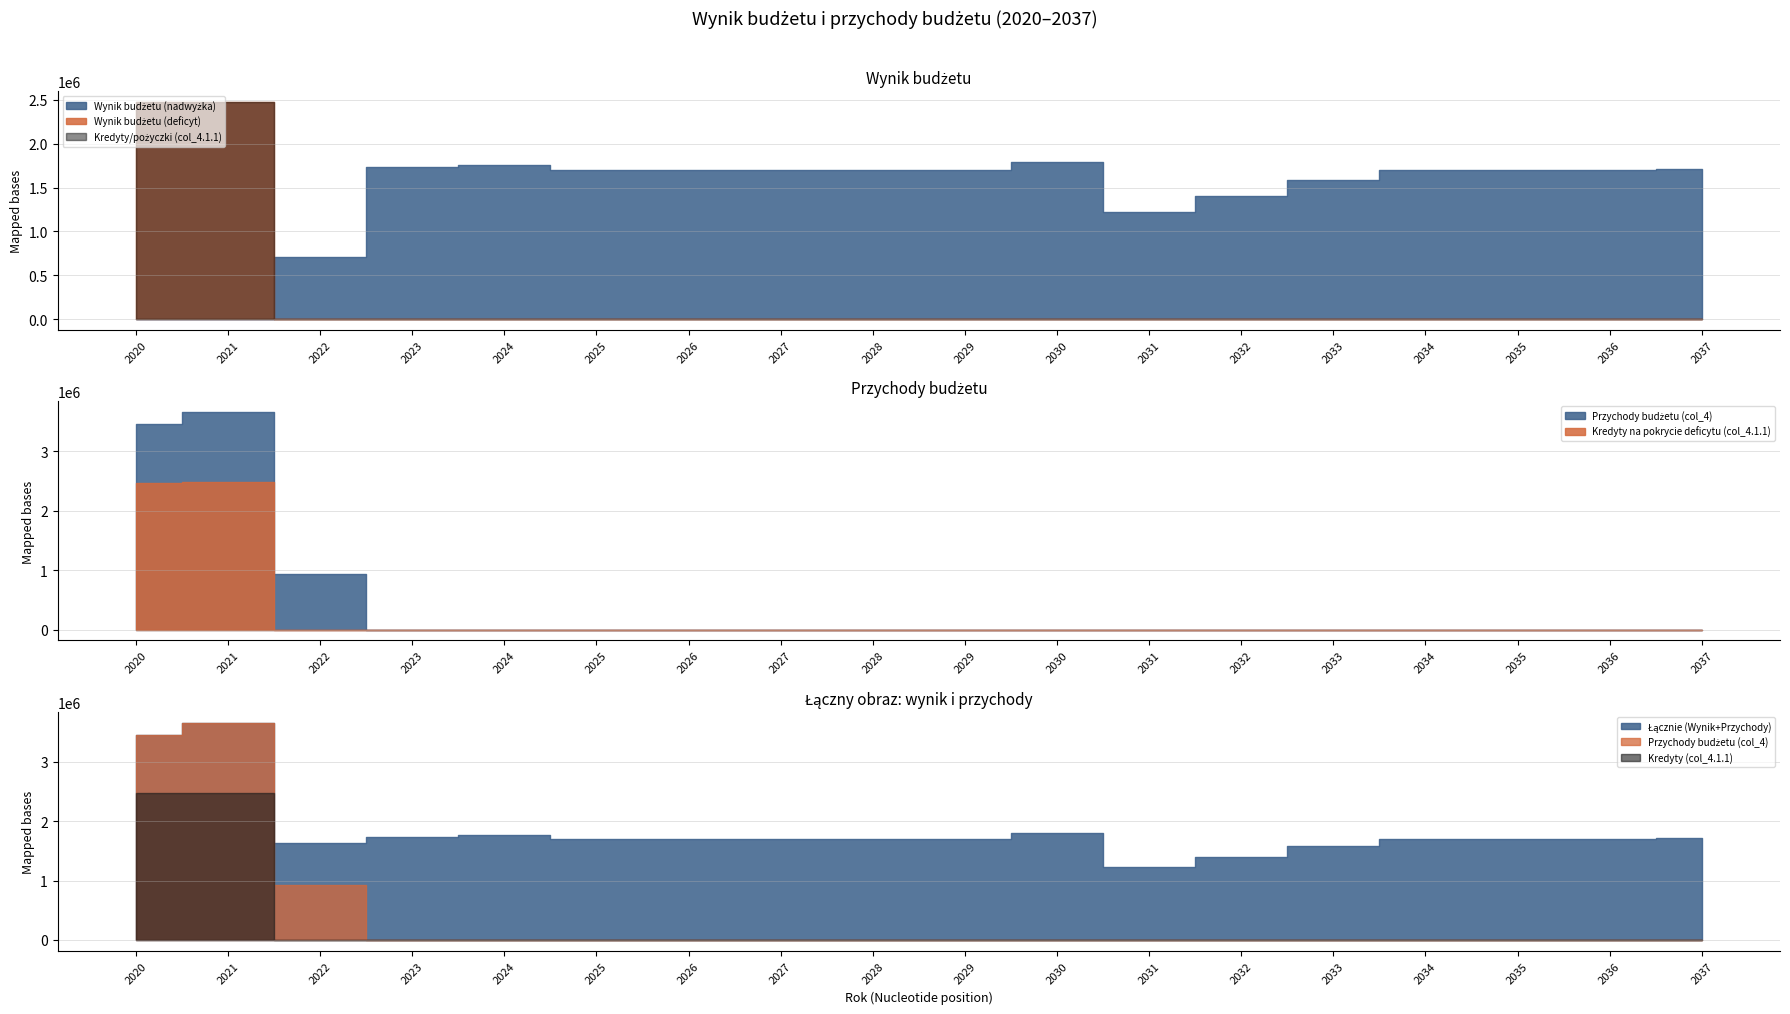

True or false: Przychody budżetu (col_4) and Wynik budżetu (col_2) intersect in this chart.

False